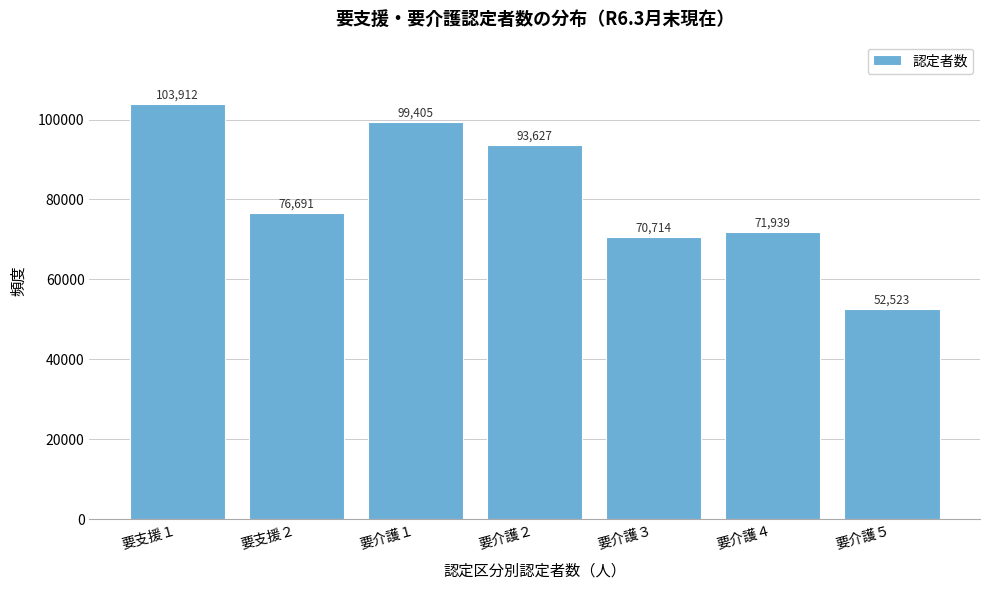

Reading right to left, what are all the values shown in this chart?

要介護５=52523	要介護４=71939	要介護３=70714	要介護２=93627	要介護１=99405	要支援２=76691	要支援１=103912